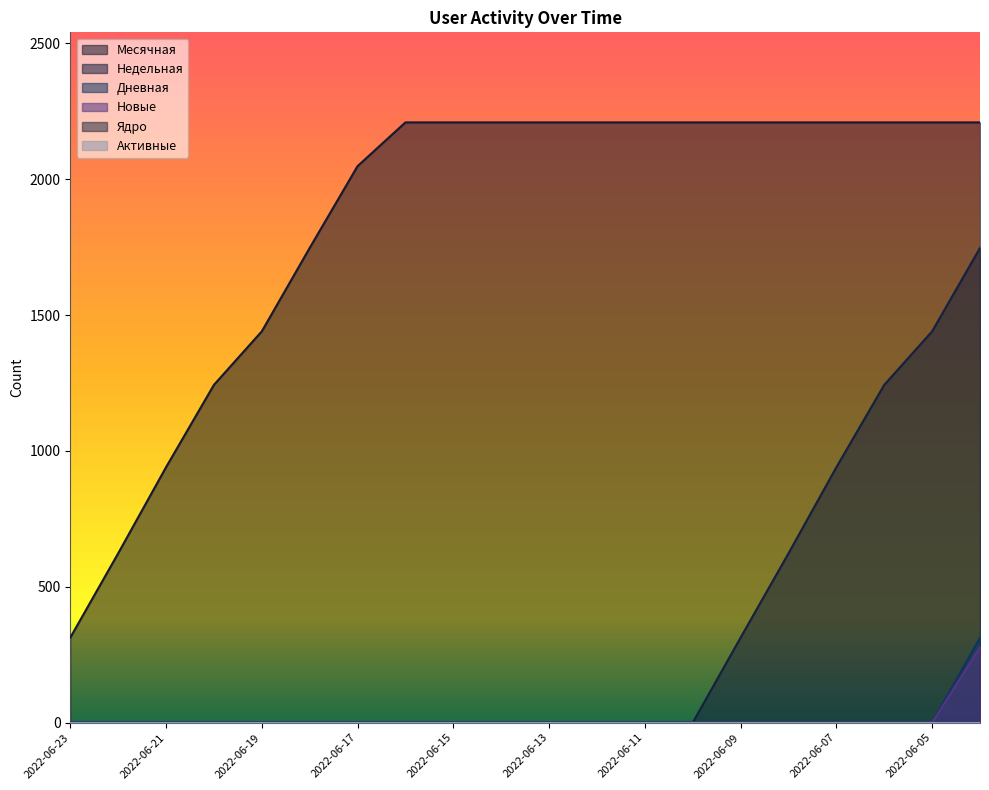

Rank the series by their maximum value, from highest to lowest.

Месячная, Недельная, Дневная, Новые